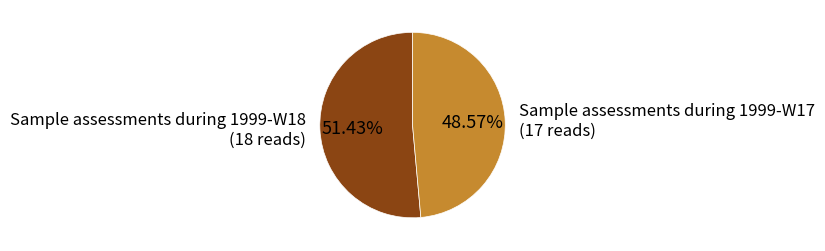

Count the number of slices in the pie.

2